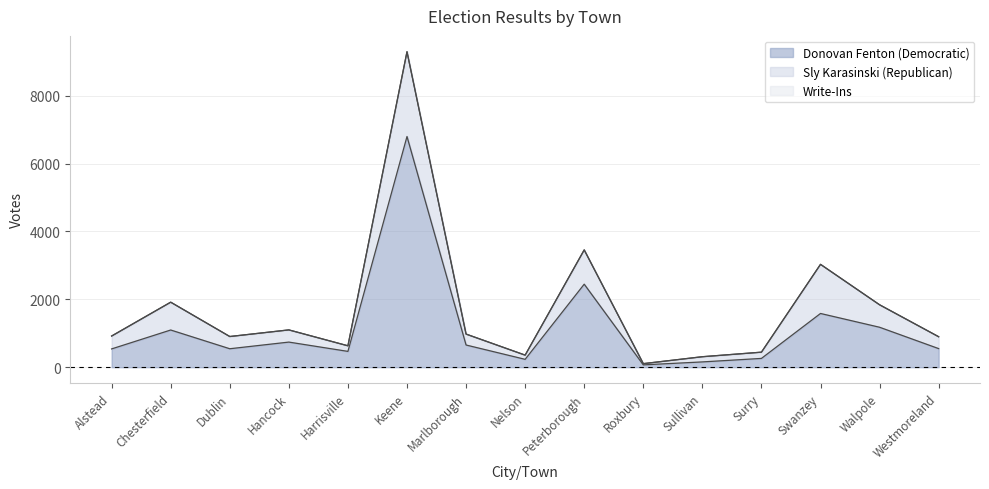

In Sly Karasinski (Republican), how many points are lower than both neighbors (excluding endpoints)?

3